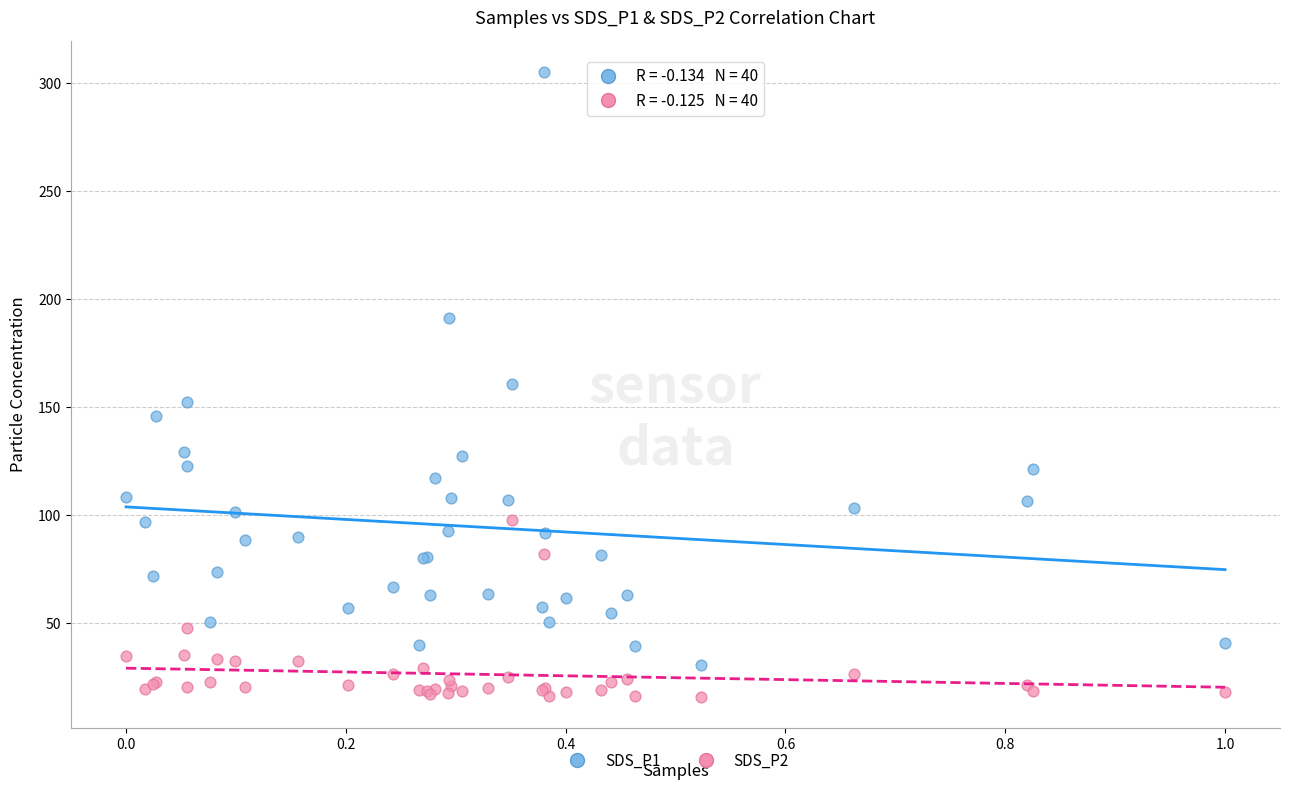

Which series contains the lowest Y value?

SDS_P2